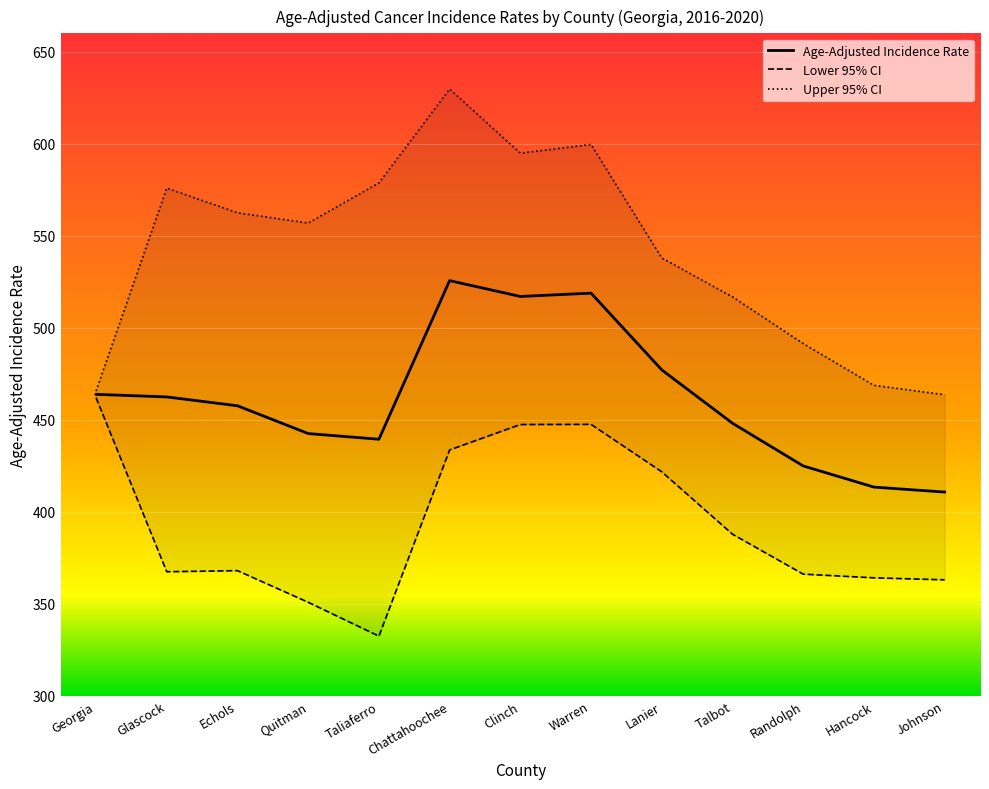

What is the label of the 11th point from the left?

Randolph